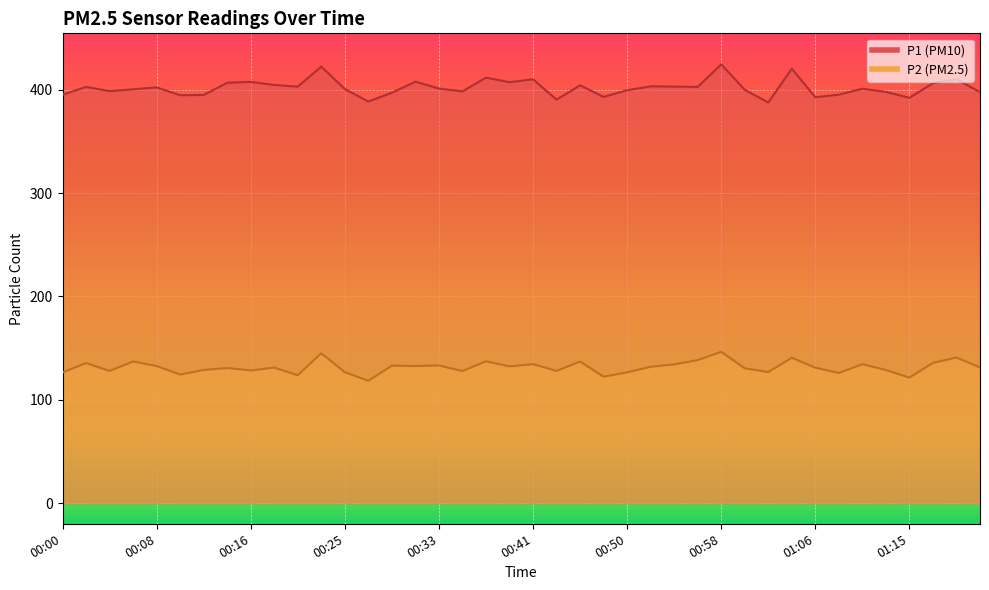

How many lines are shown in the chart?

2